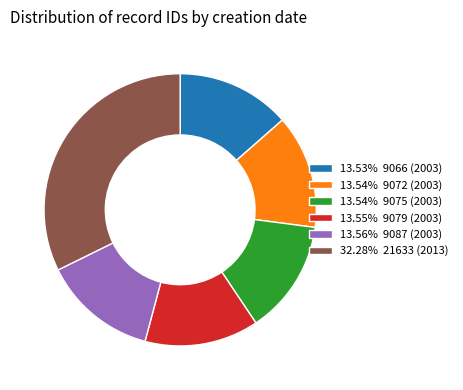

Count the number of slices in the pie.

6